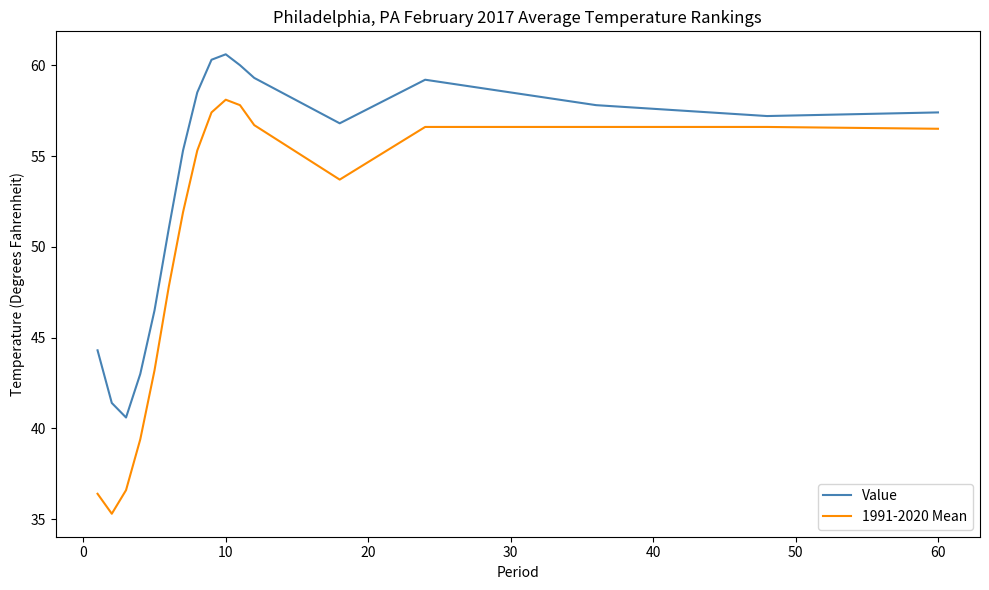

Which series has the largest total across all categories?

Value